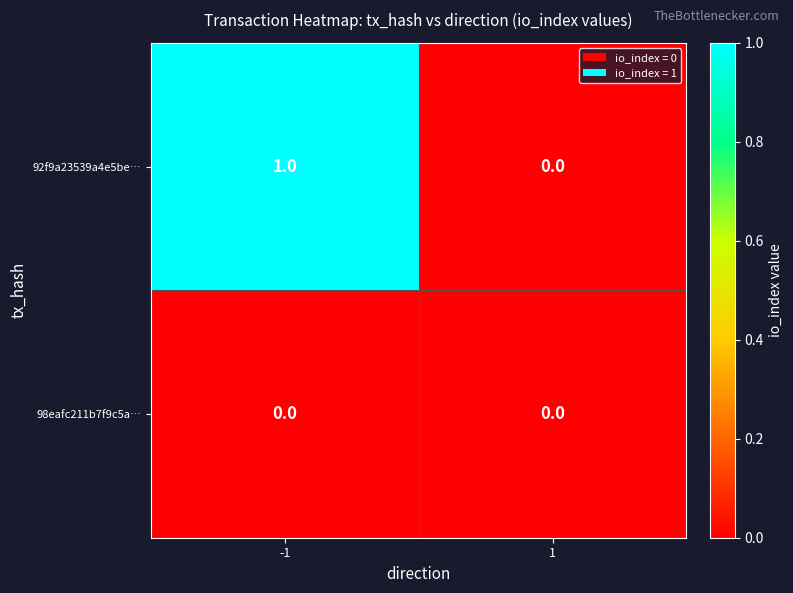

Which series has the largest range (max minus min)?

92f9a23539a4e5be…